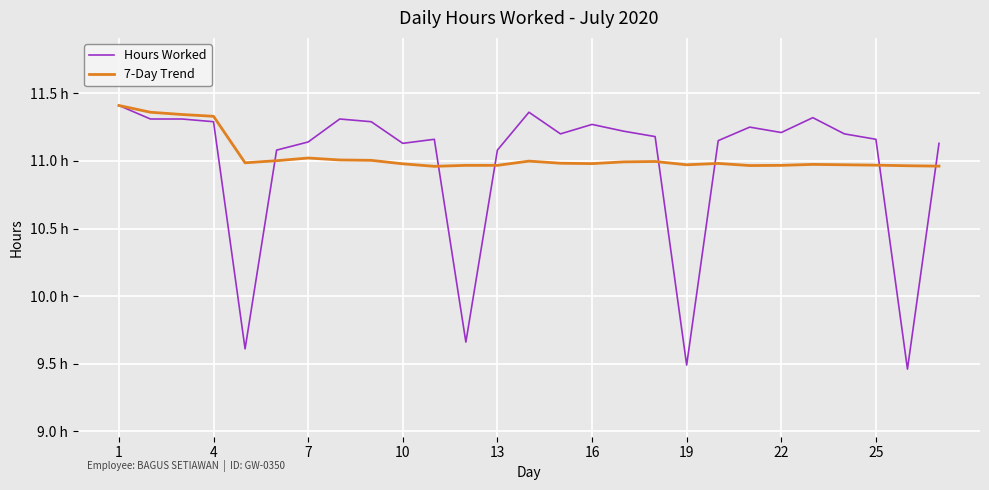

What is the average value of the 7-Day Trend series?

11.0